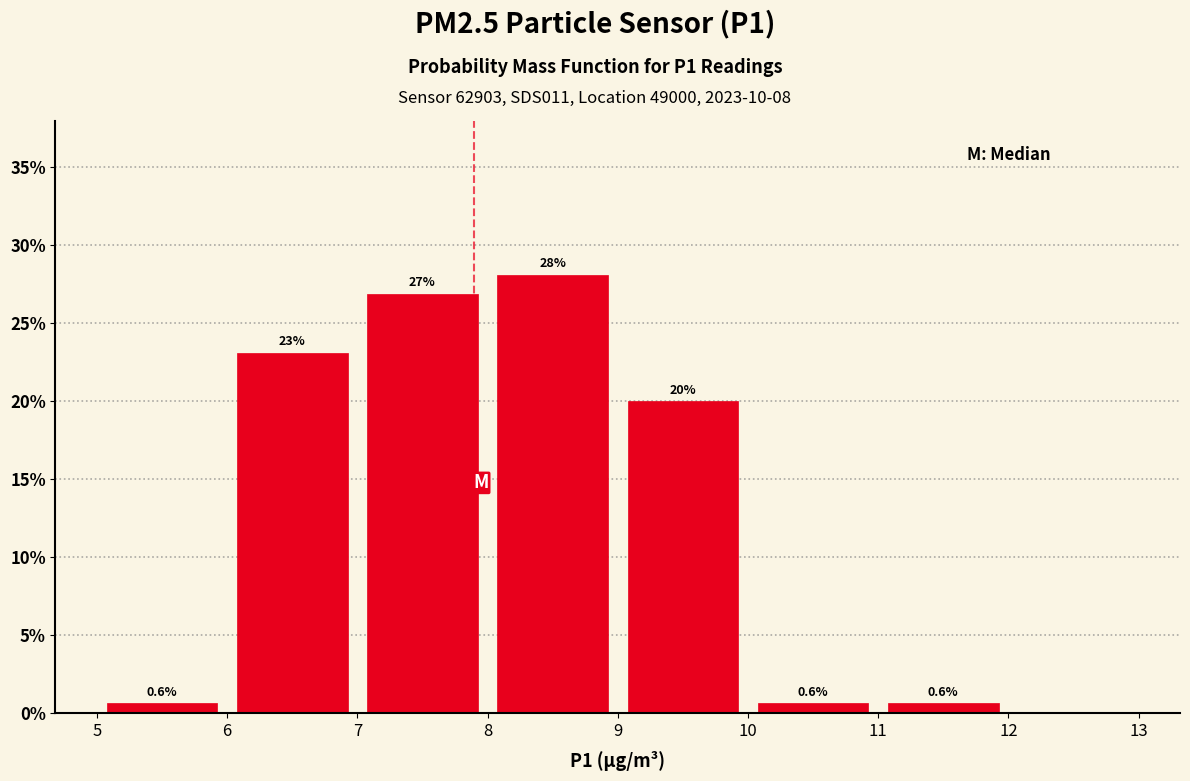

Over which range of the x-axis is the bar tallest?

8 to 9